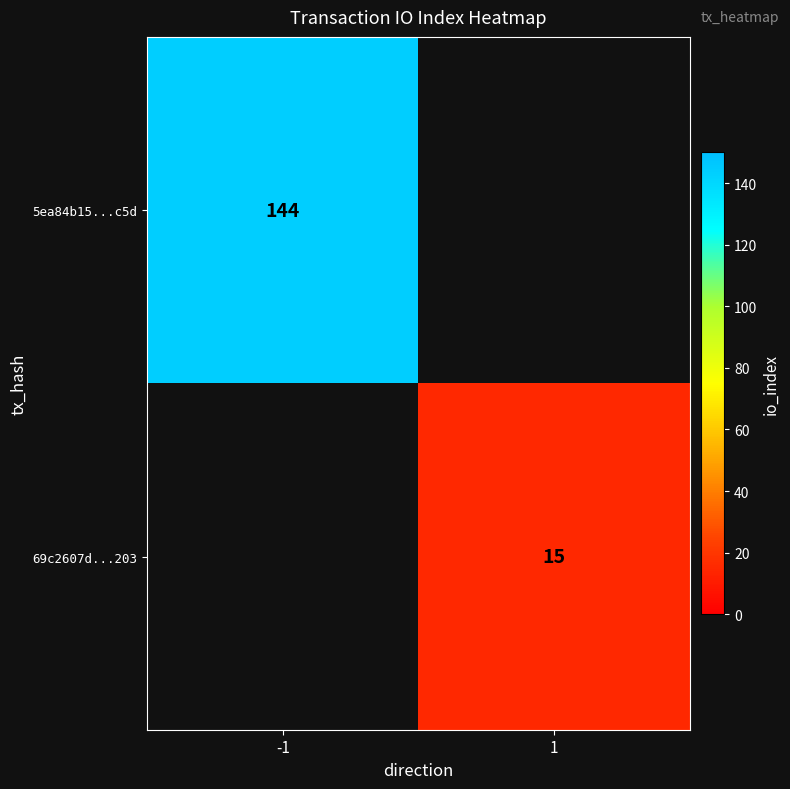

Is the value of 5ea84b15...c5d at -1 greater than the value of 69c2607d...203 at 1?

Yes